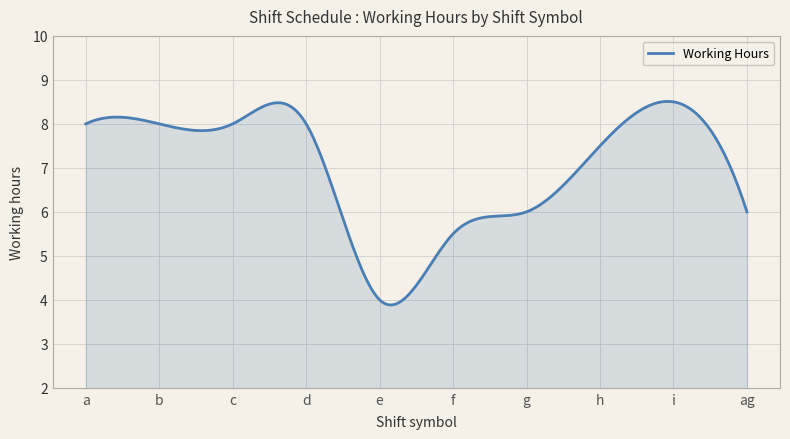

What is the smallest value displayed?

3.9